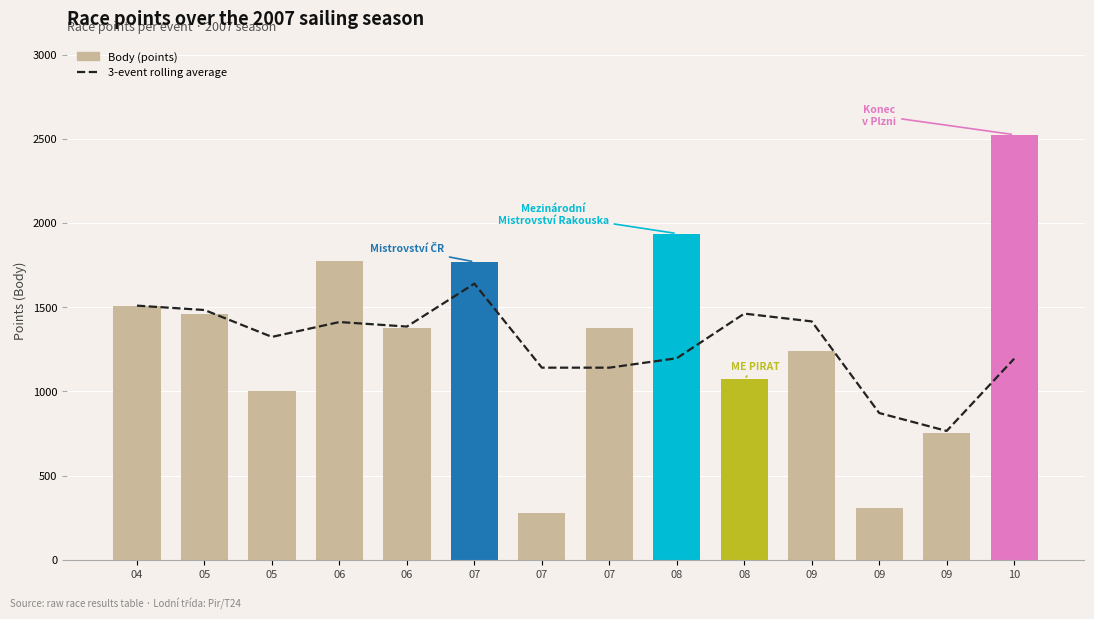

Rank the series by their maximum value, from lowest to highest.

3-event rolling average, Body (points)